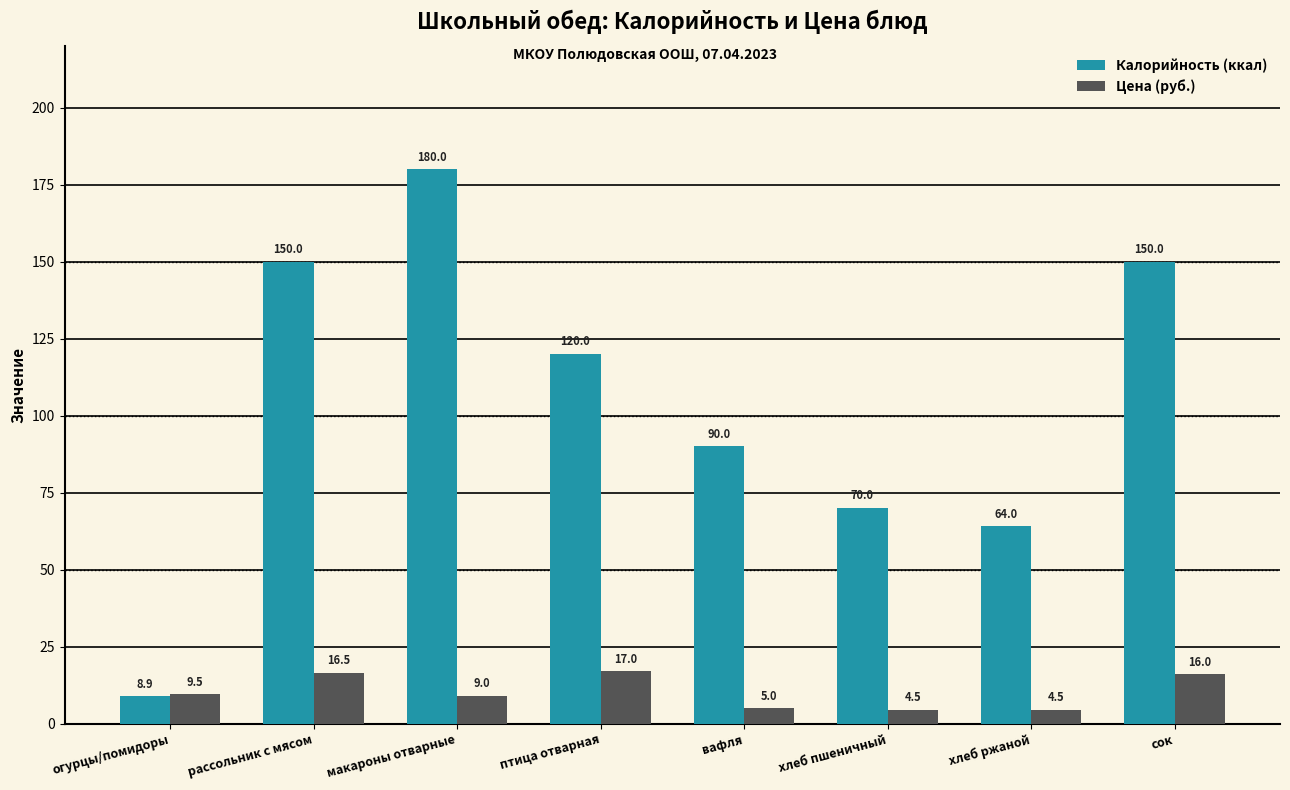

Are the bars grouped side by side (vs. stacked)?

Yes